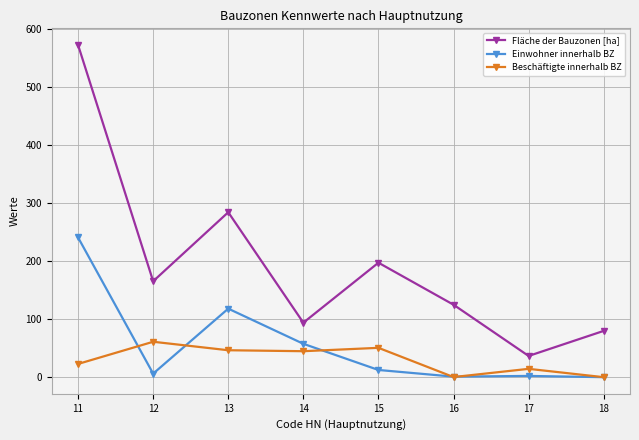

Which category has the lowest value in the Fläche der Bauzonen [ha] series?

17